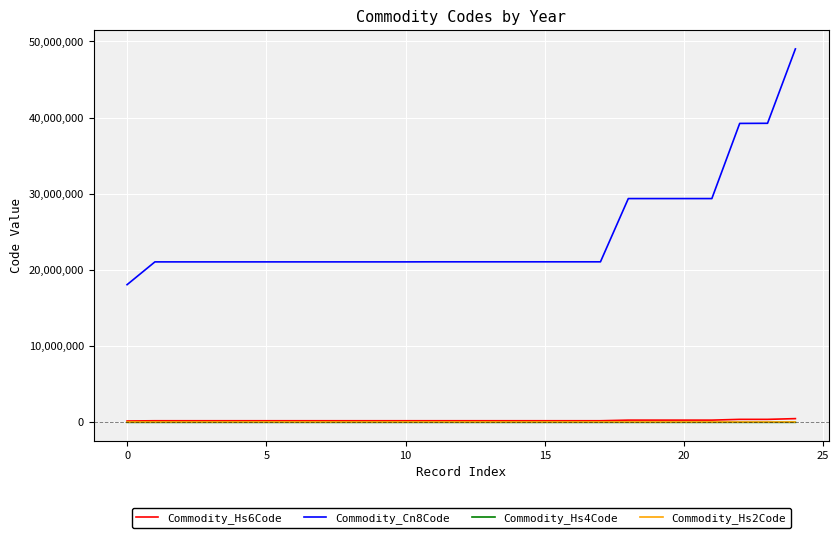

Which series has the largest total across all categories?

Commodity_Cn8Code